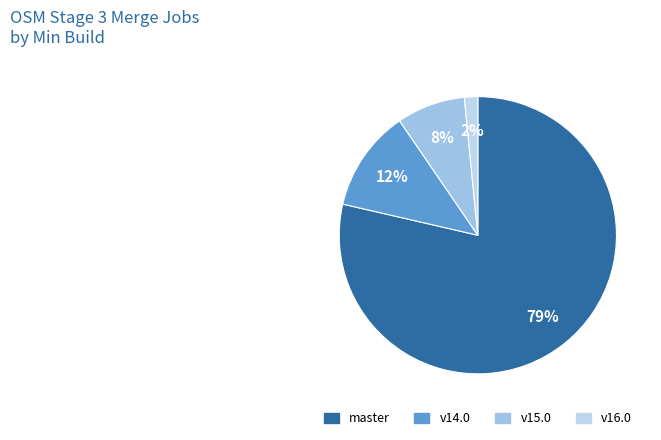

How many segments does this pie chart have?

4